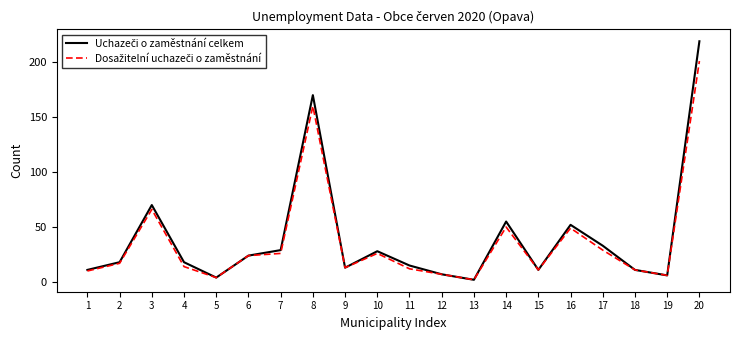

Which label corresponds to the largest value in the chart?

20